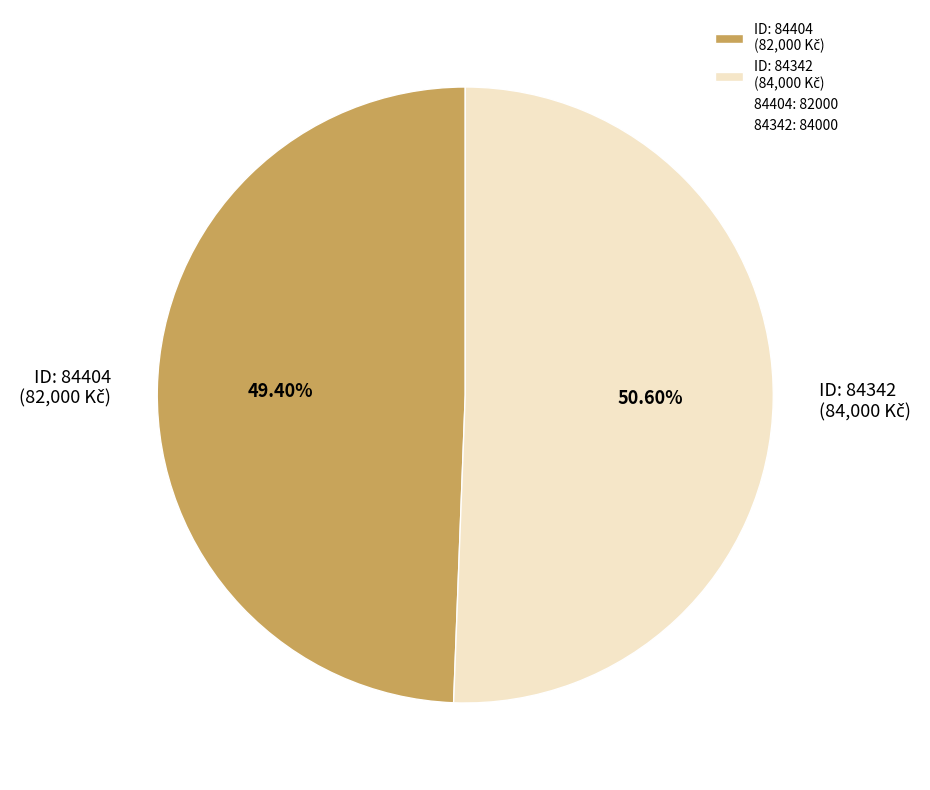

Is there any slice that represents more than half of the pie?

Yes